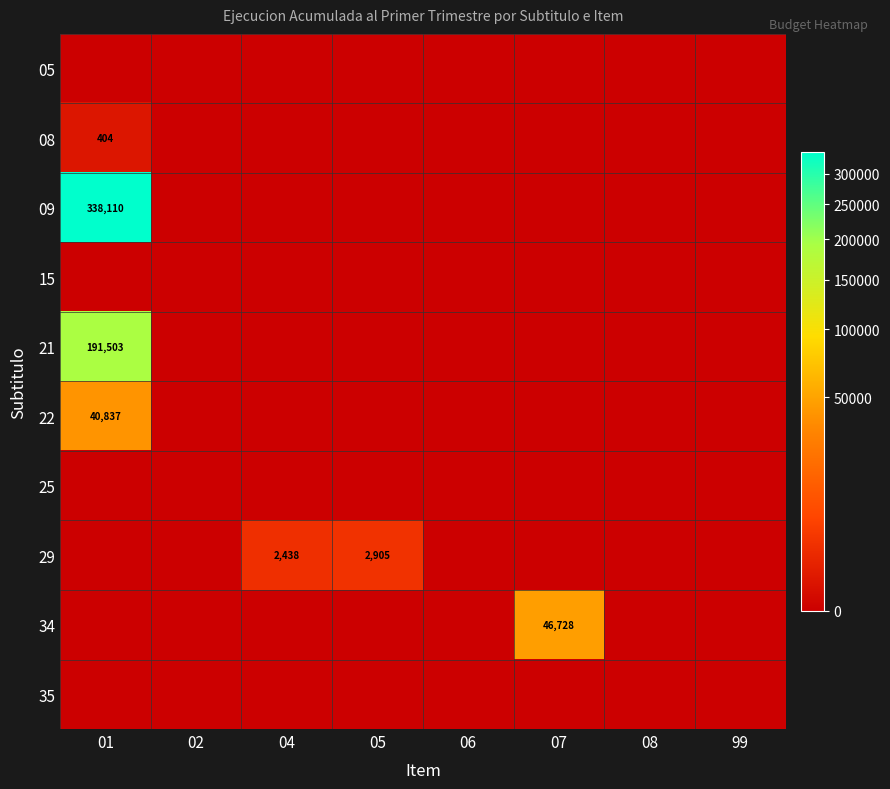

How many values in the 22 series exceed 0?

1